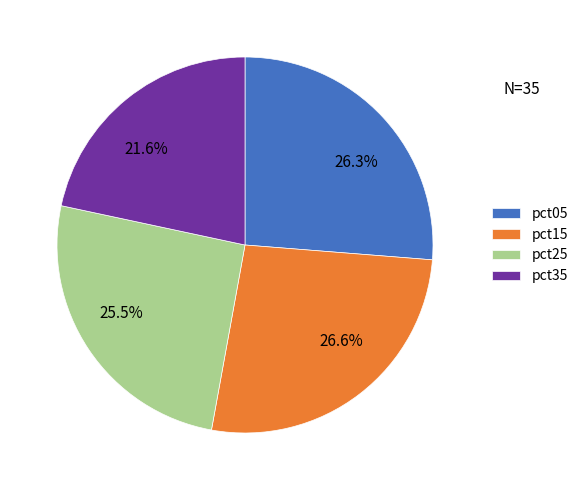

Which has a higher value, 21.6% or 26.3%?

26.3%